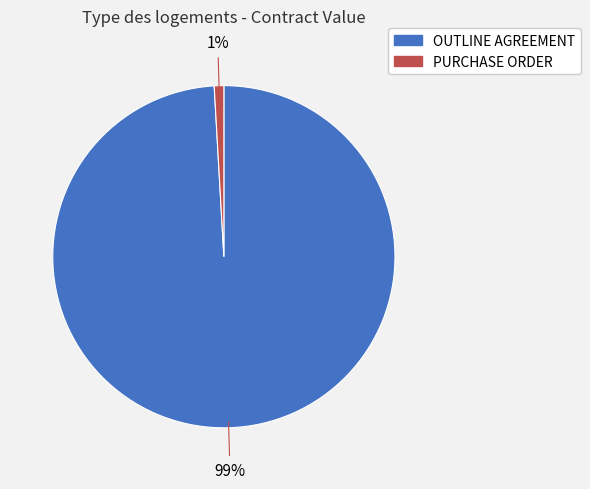

Is it true that OUTLINE AGREEMENT is 89% of the pie?

False